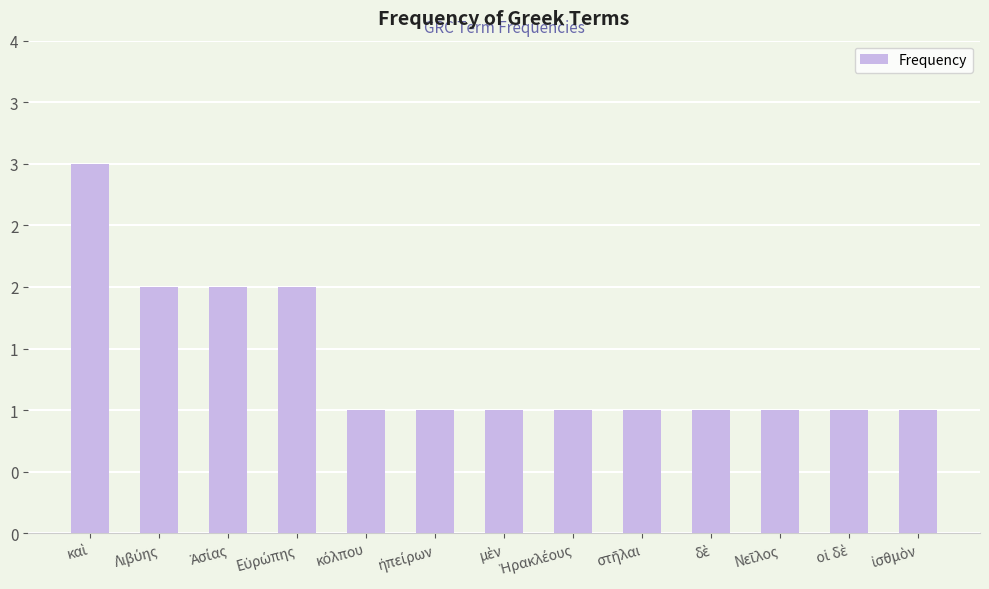

Reading left to right, what are all the values shown in this chart?

καὶ=3	Λιβύης=2	Ἀσίας=2	Εὐρώπης=2	κόλπου=1	ἠπείρων=1	μὲν=1	Ἡρακλέους=1	στῆλαι=1	δὲ=1	Νεῖλος=1	οἱ δὲ=1	ἰσθμὸν=1